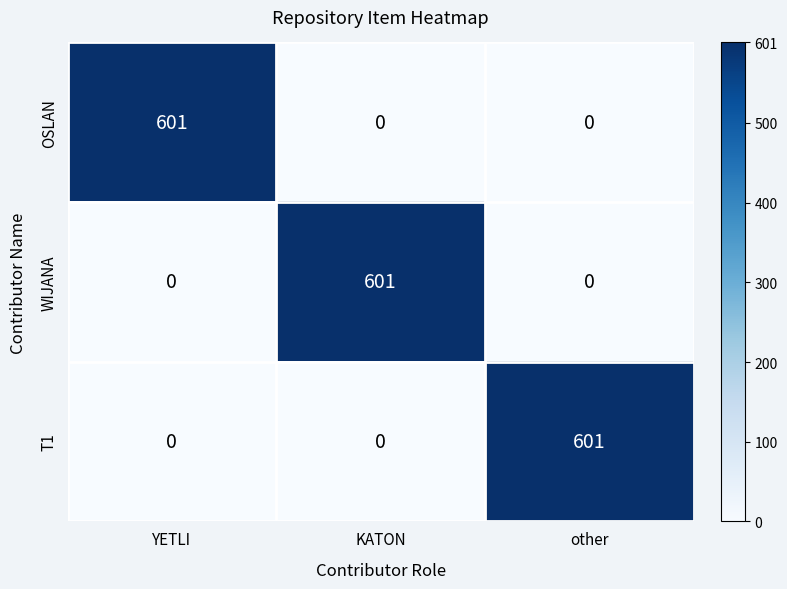

Reading right to left, list all the values displayed in this chart.

OSLAN: other=0	KATON=0	YETLI=601
WIJANA: other=0	KATON=601	YETLI=0
T1: other=601	KATON=0	YETLI=0